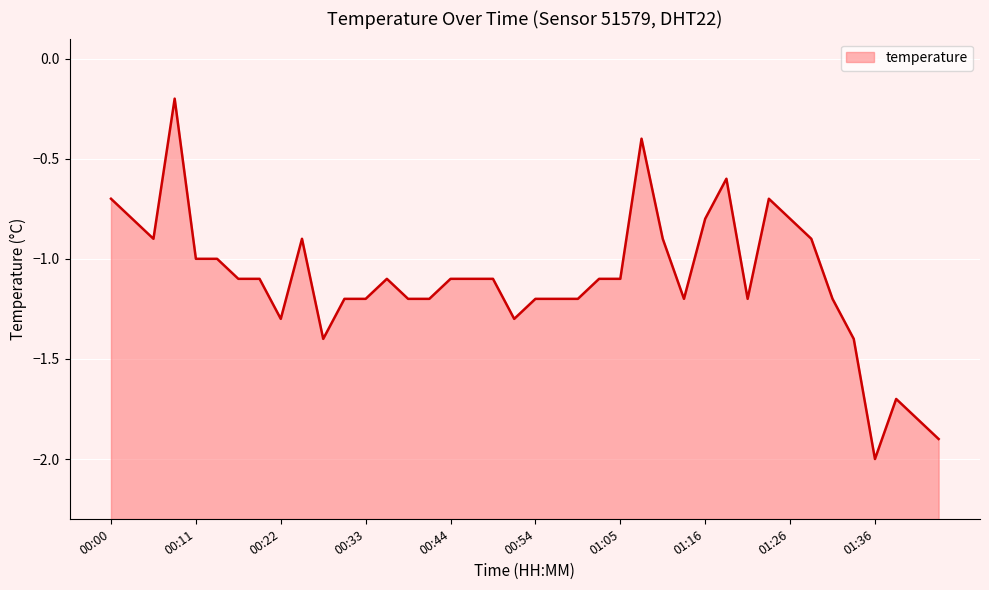

What is the approximate value at 00:09?

-0.2